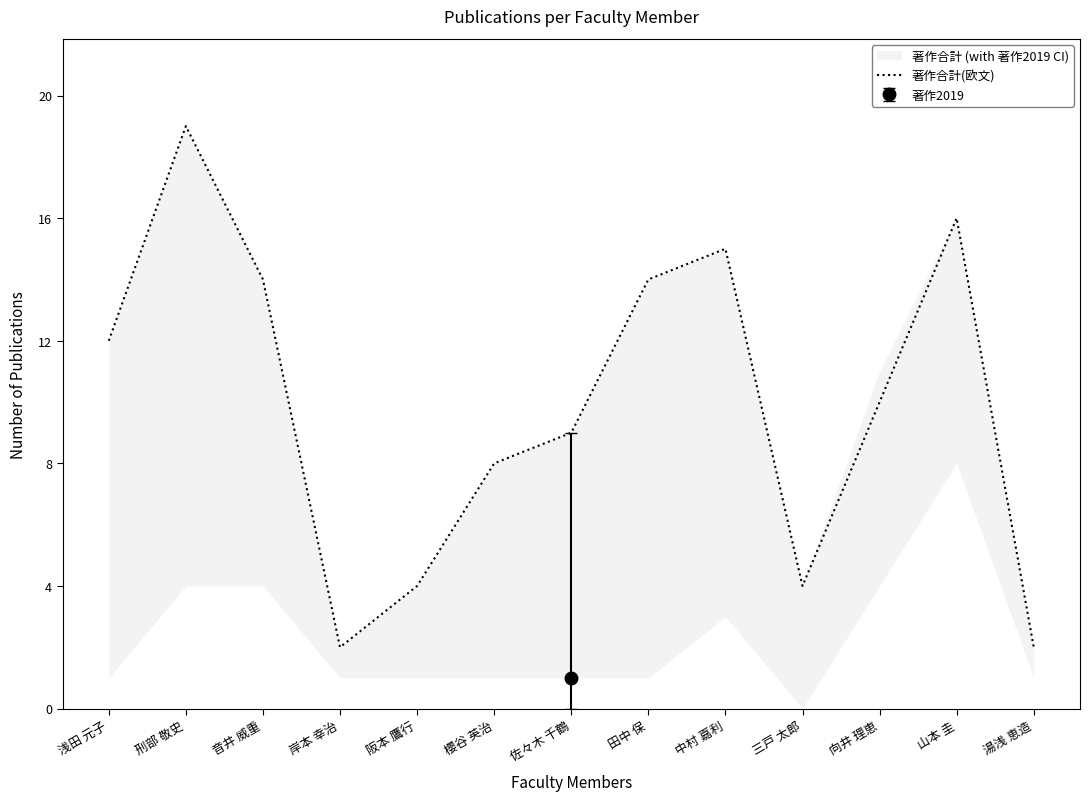

What is the sum of the values at 三戸 太郎 and 中村 嘉利?

19